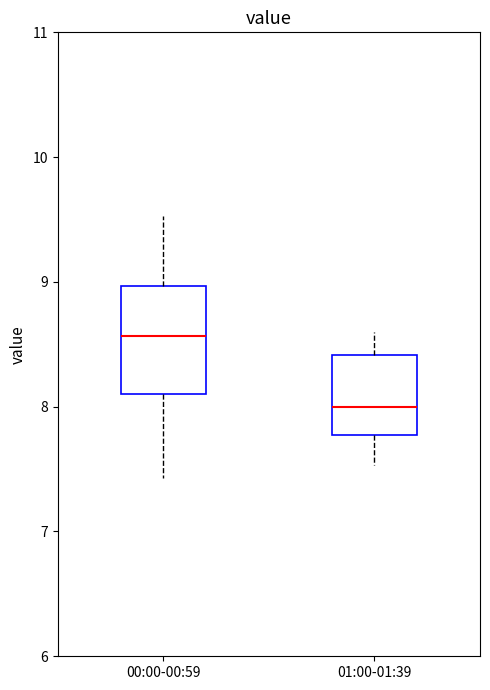

Reading left to right, transcribe this box plot: for each box, give where its median line is, the range the box spans, and where its two whiskers end, as read against the y-axis. The values are not printed on the chart, so give them approximately, as read against the axis.

00:00-00:59: median 8.6, box 8.1 to 9.0, whiskers 7.4 to 9.5
01:00-01:39: median 8.0, box 7.8 to 8.4, whiskers 7.5 to 8.6